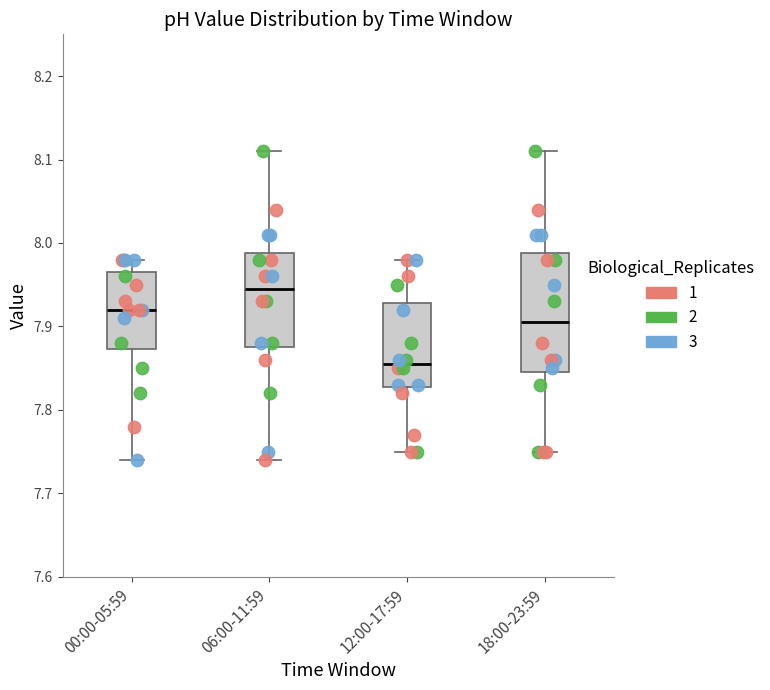

Where does the upper whisker of the box for 00:00-05:59 end on the y-axis? The values are not printed on the chart, so give them approximately, as read against the axis.

7.98